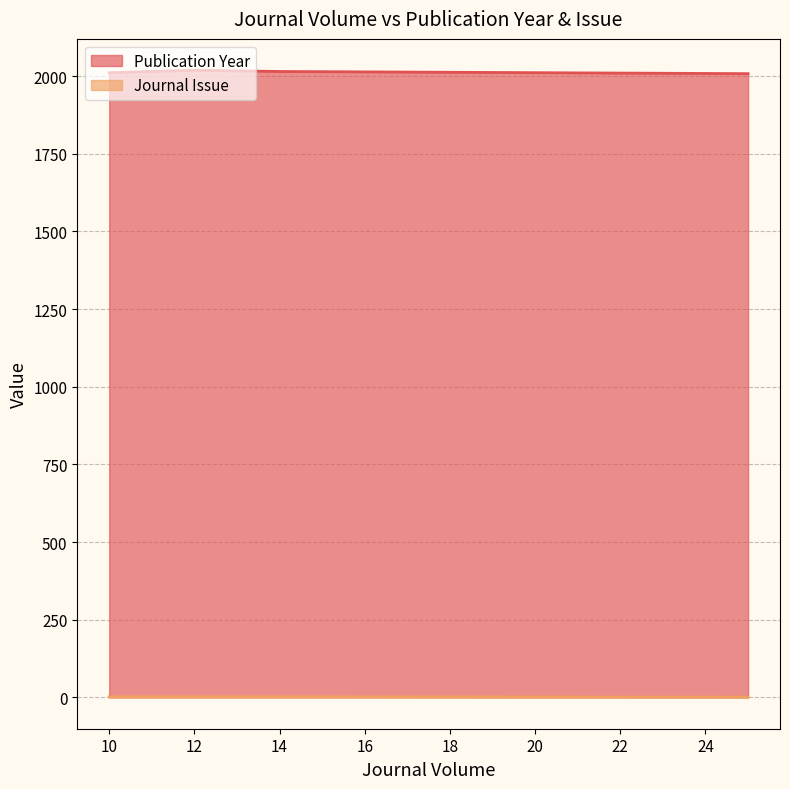

Rank the categories by Publication Year value from highest to lowest.

12, 14, 10, 25